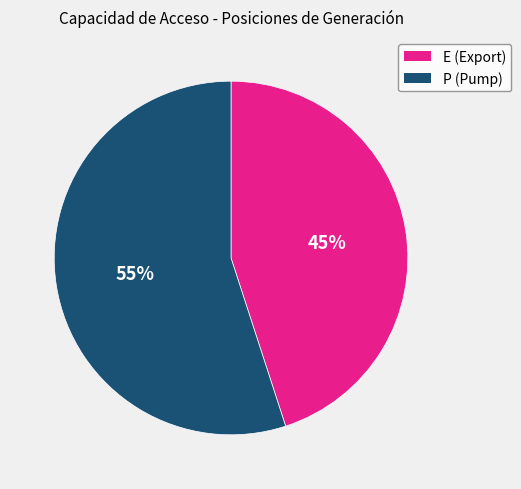

Does any single category account for the majority?

Yes